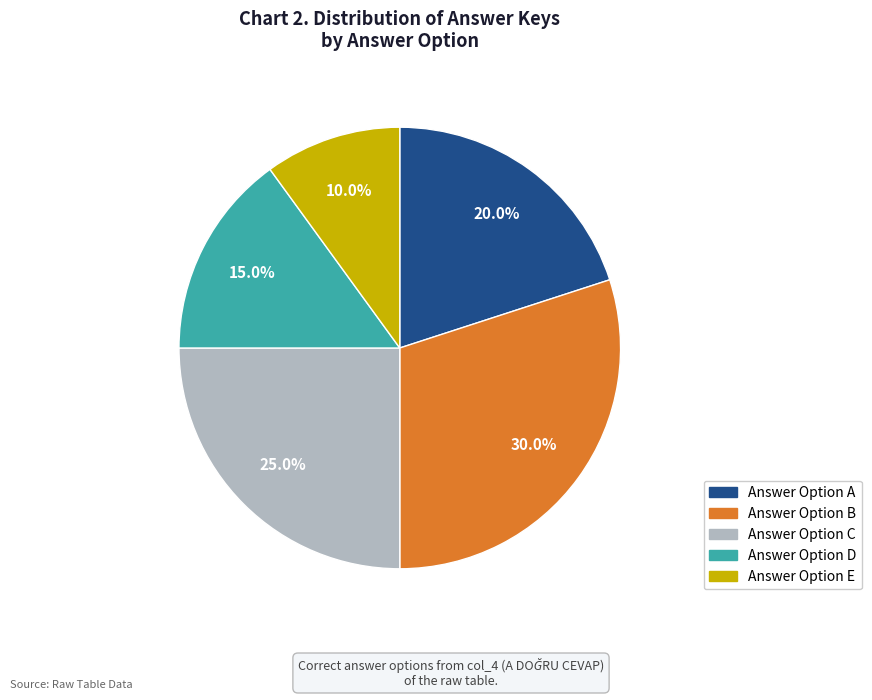

To the nearest percent, what is the average slice percentage?

20%